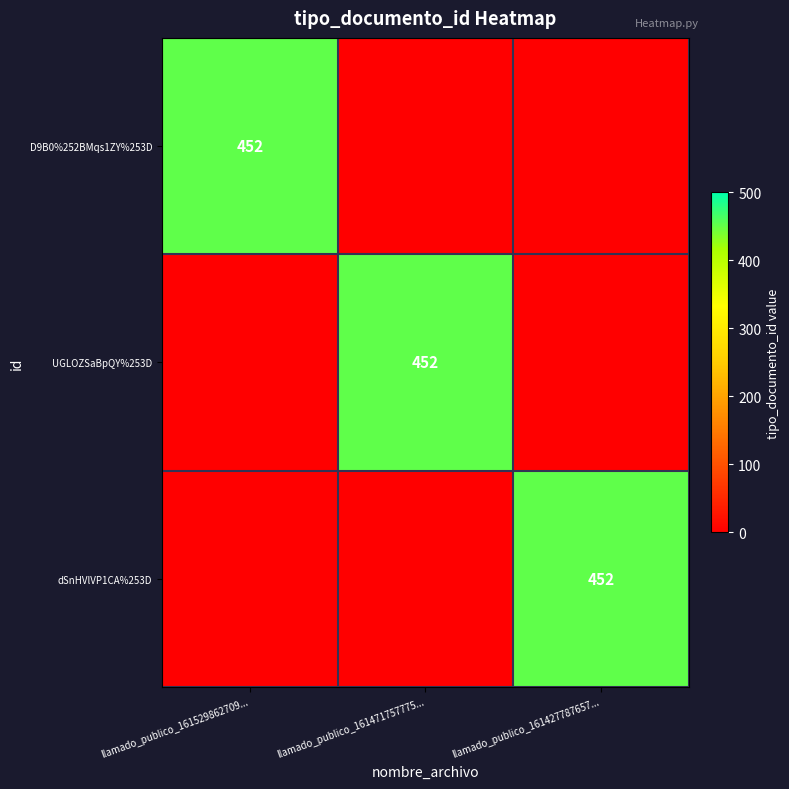

The UGLOZSaBpQY%253D series shows 292 at llamado_publico_161471757775.... True or false?

False